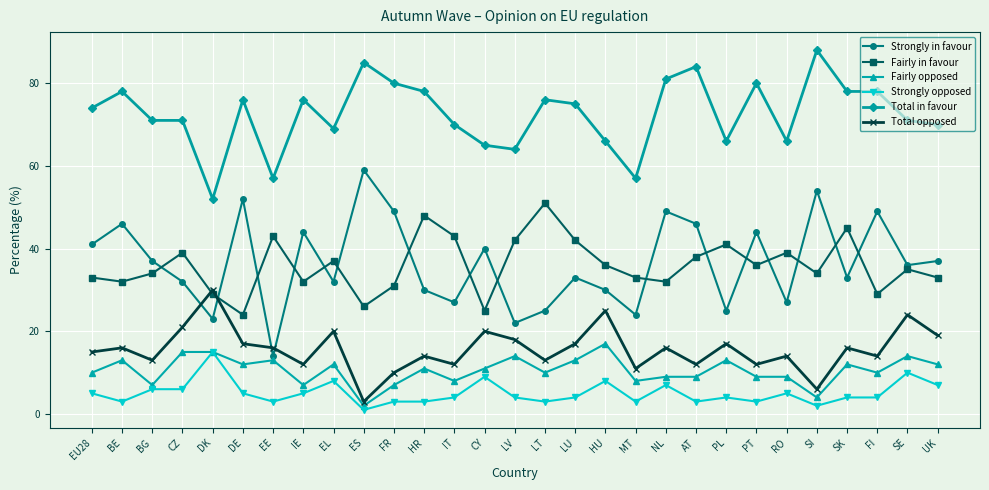

What is the sum of all Strongly in favour values?

1060